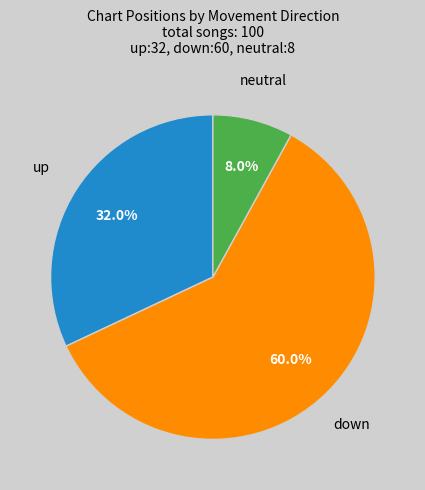

Between neutral and up, which is larger?

up